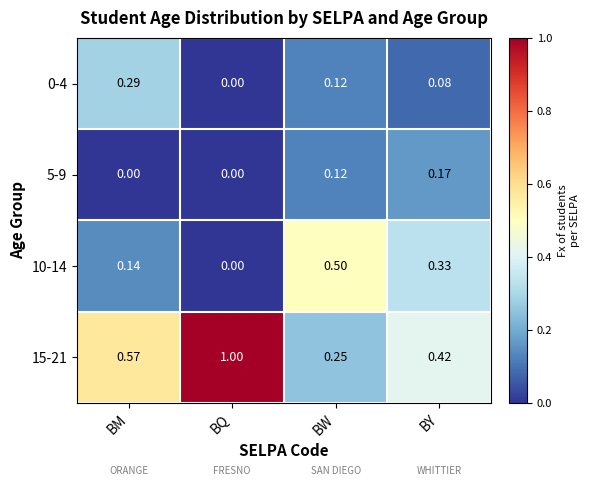

Rank the categories by 0-4 value from lowest to highest.

BQ, BY, BW, BM